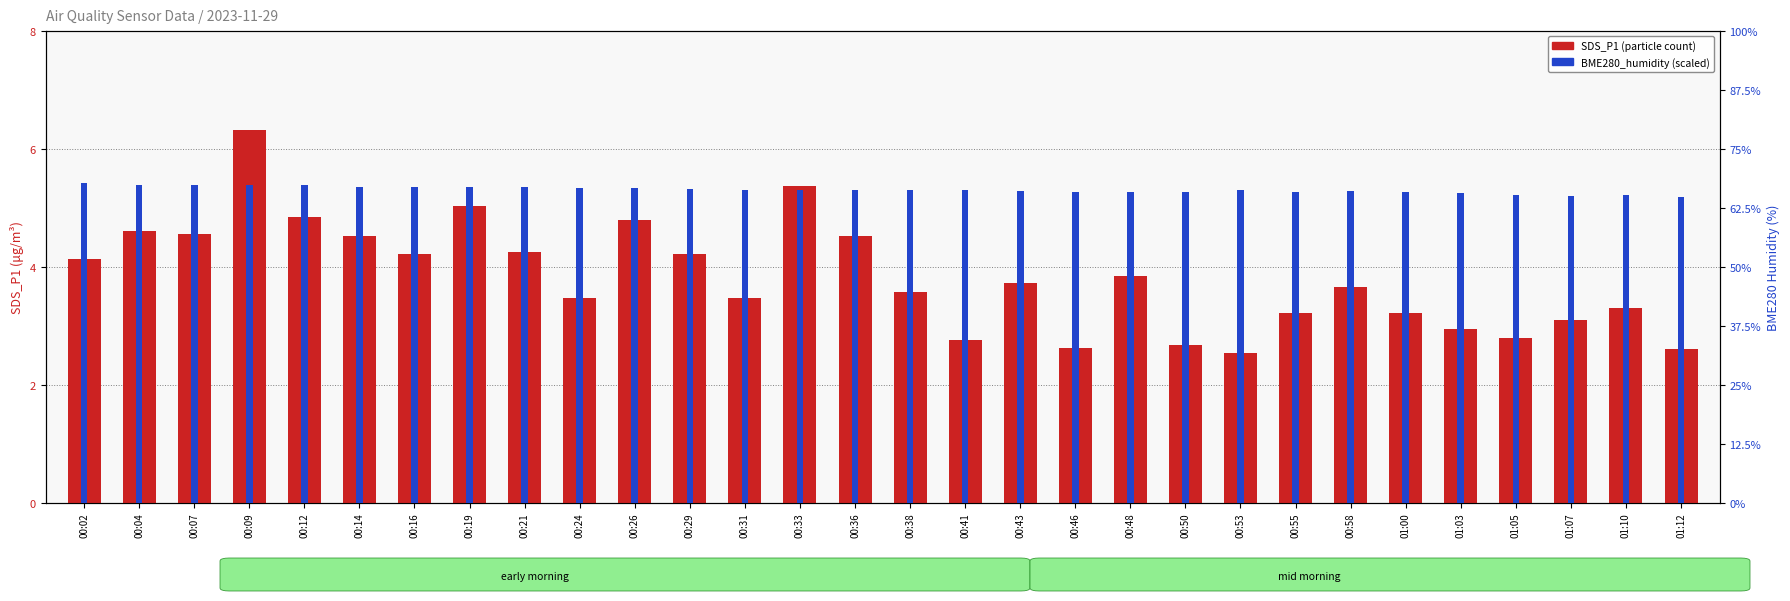

Are the bars horizontal?

No